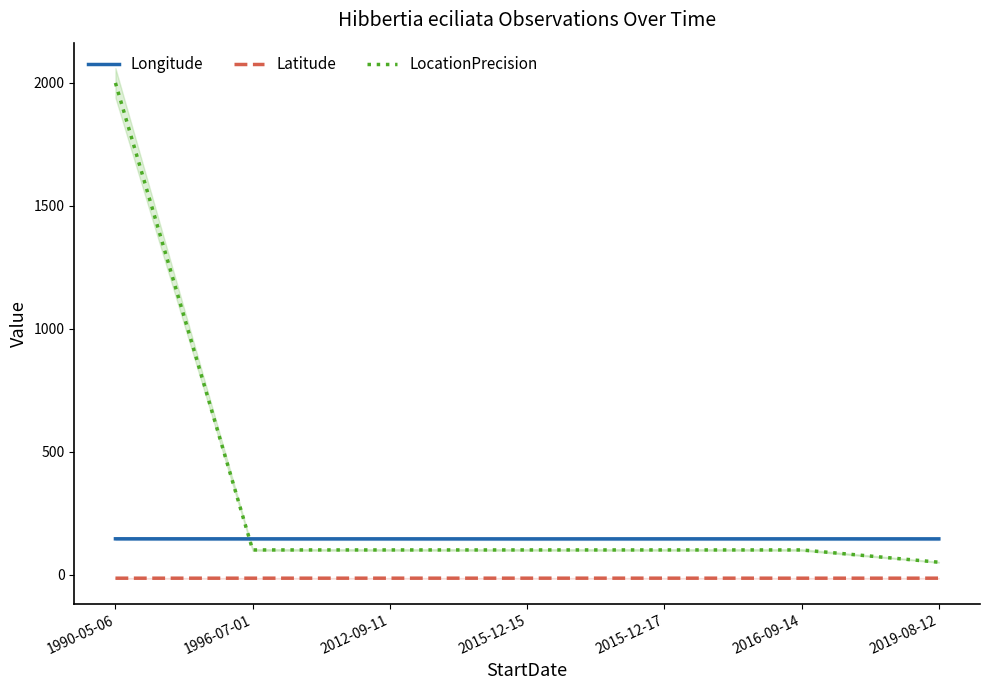

What is the label of the 4th point from the right?

2015-12-15